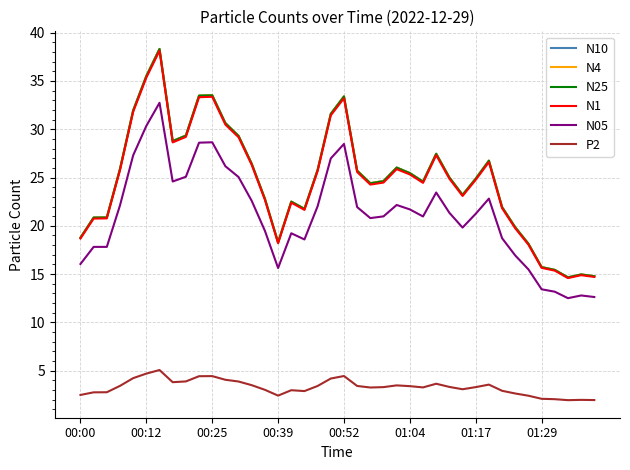

True or false: N1 and P2 cross at least once.

False